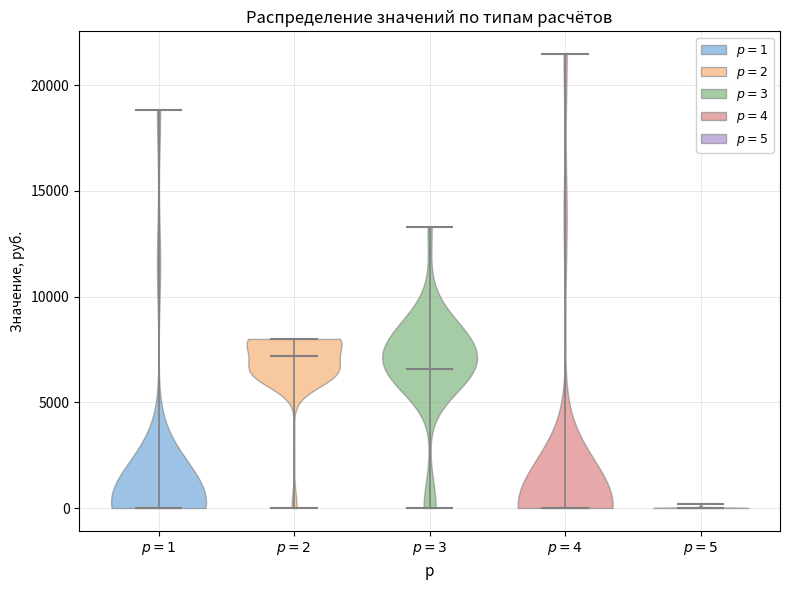

Reading left to right, read every violin against the y-axis: where its median line is, and the lowest and highest points it reaches. The values are not printed on the chart, so give them approximately, as read against the axis.

$p = 1$: median line 0, lowest point 0, highest point 19000
$p = 2$: median line 7000, lowest point 0, highest point 8000
$p = 3$: median line 6500, lowest point 0, highest point 13500
$p = 4$: median line 0, lowest point 0, highest point 21500
$p = 5$: median line 0, lowest point 0, highest point 0